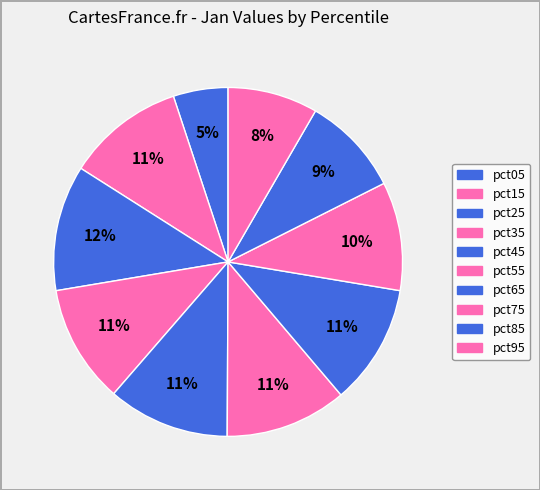

To the nearest percent, what portion does pct05 represent?

5%